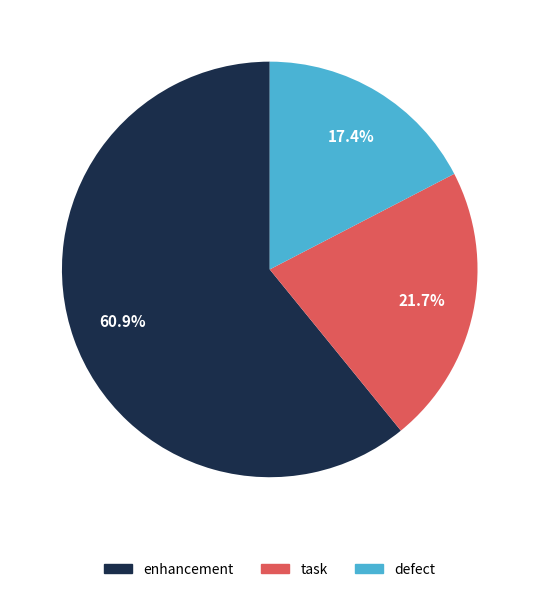

To the nearest percent, what is the combined percentage of task and enhancement?

83%